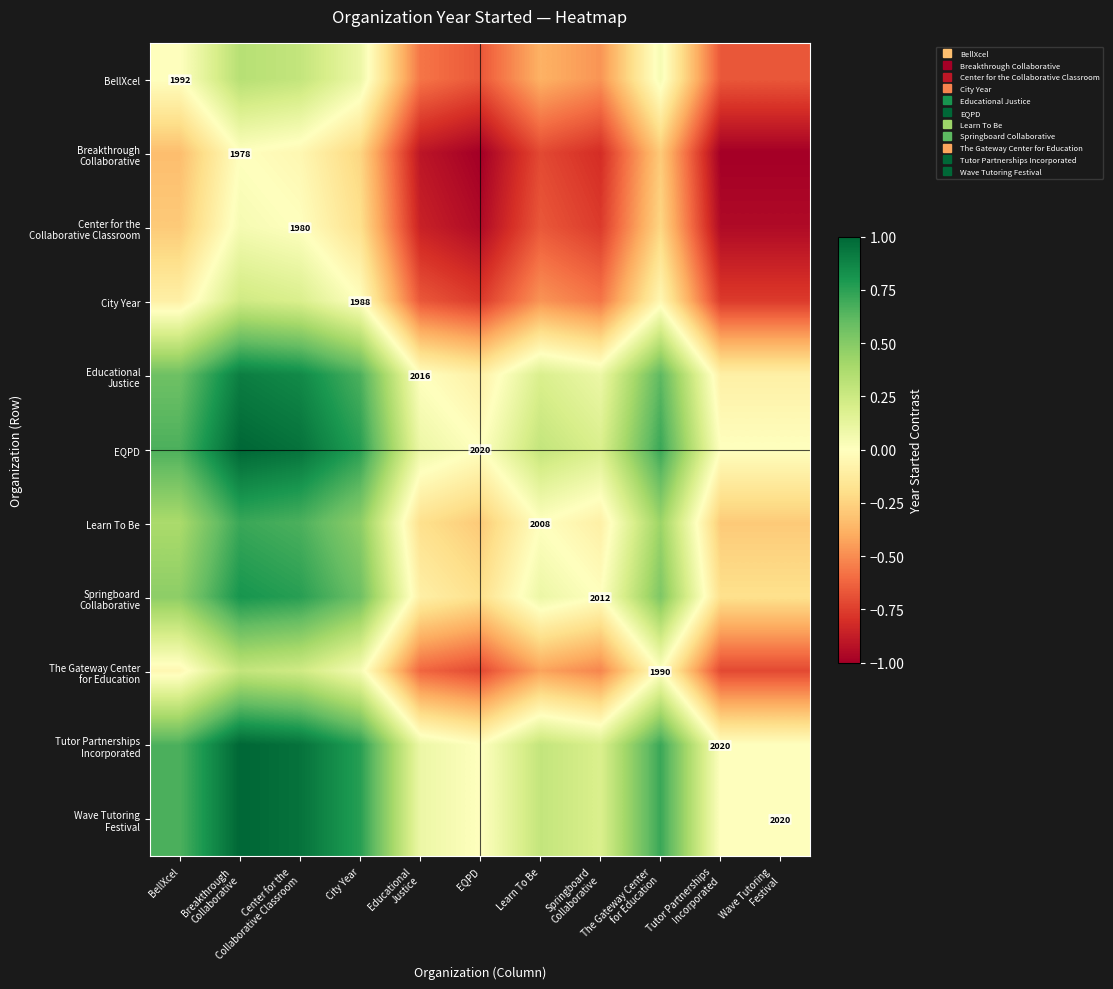

What is the spread (max minus min) of values at City Year?

1.0